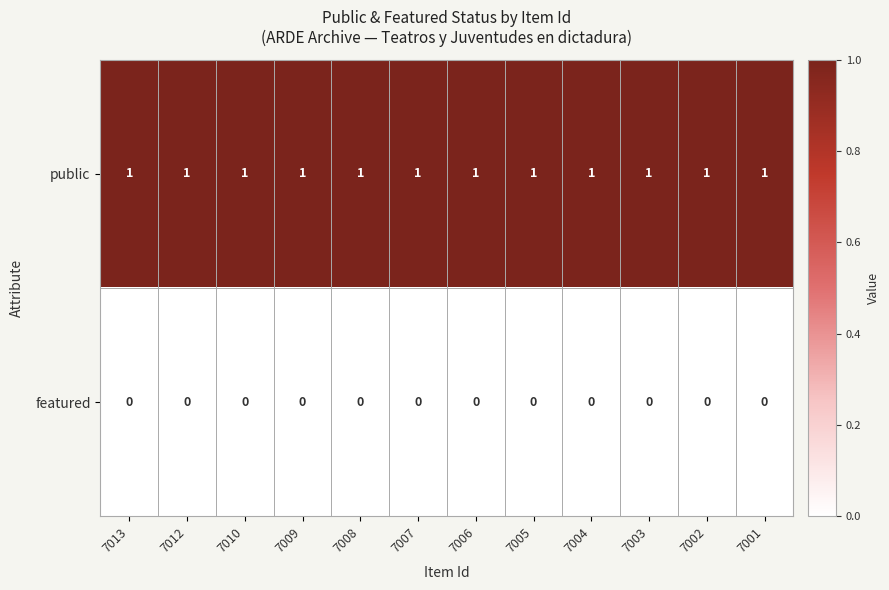

Is the value of public at 7003 greater than the value of featured at 7001?

Yes